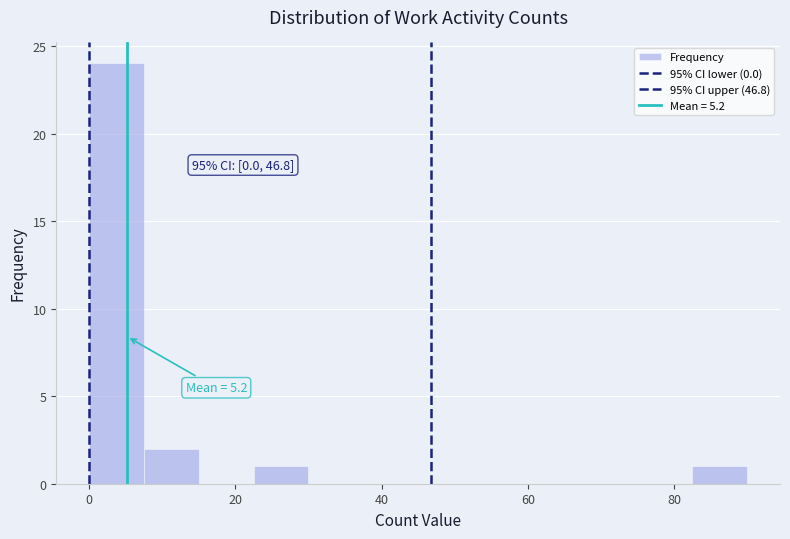

Read against the x-axis, roughly where is the centre of the tallest bar?

4